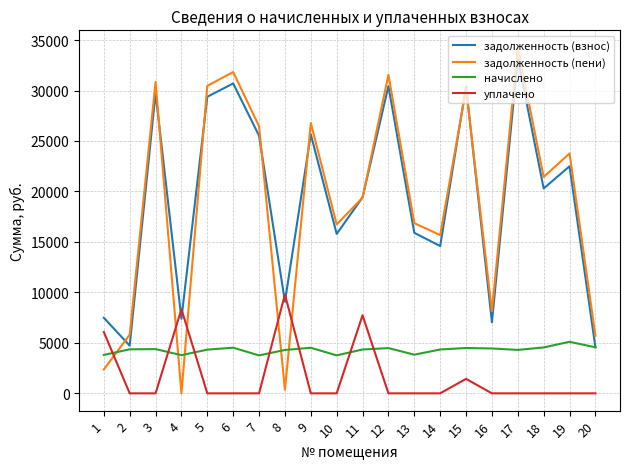

Where do начислено and уплачено first cross each other?

1 and 2